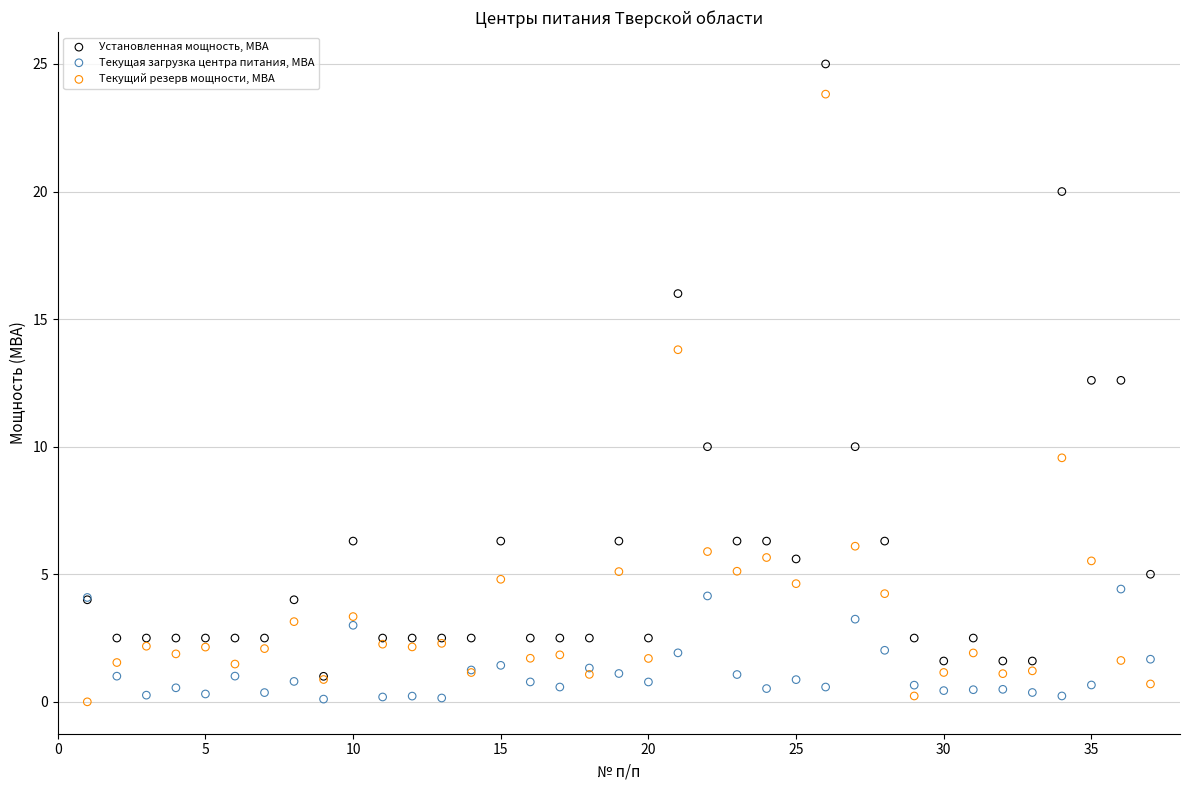

What are all the series names shown in the legend?

Установленная мощность, МВА, Текущая загрузка центра питания, МВА, Текущий резерв мощности, МВА